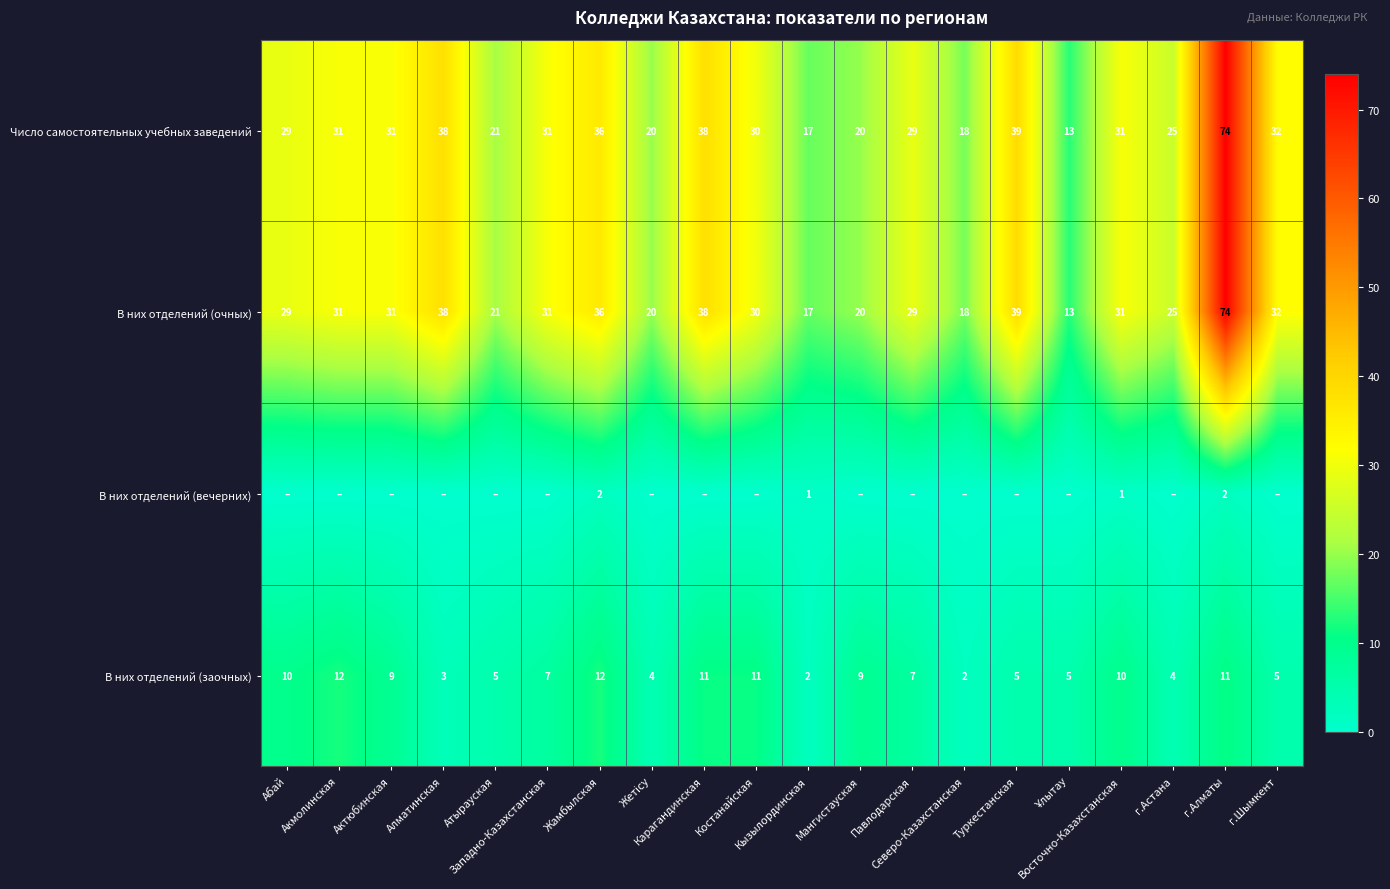

What is the average value of the Число самостоятельных учебных заведений series?

30